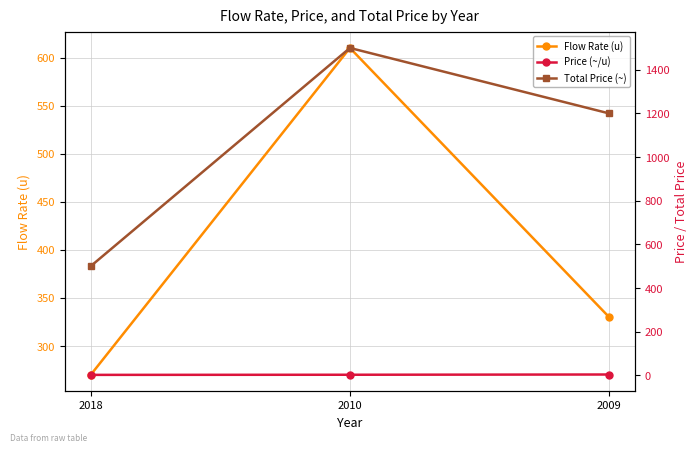

Where does the Price (~/u) series first go above 2?

2010